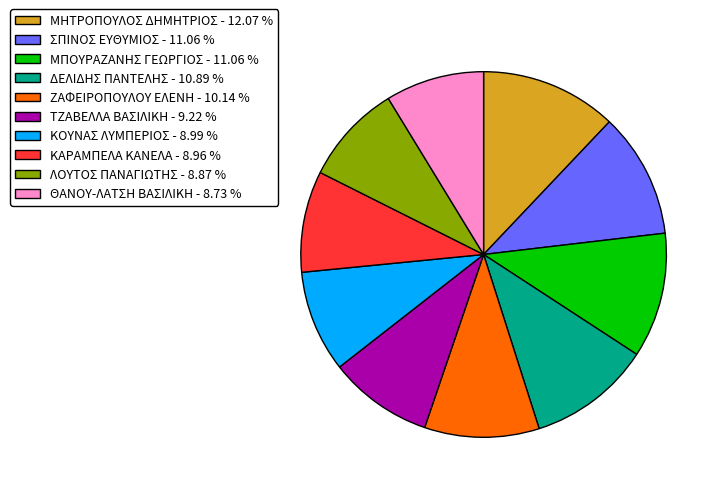

How many segments does this pie chart have?

10